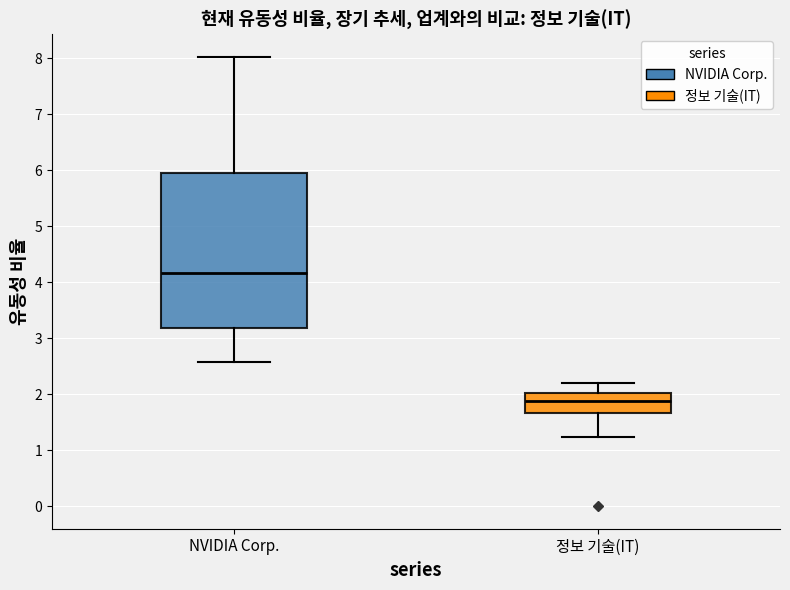

Reading left to right, read every box against the y-axis: the position of its median line, the range the box covers, and the ends of its whiskers. The values are not printed on the chart, so give them approximately, as read against the axis.

NVIDIA Corp.: median 4.2, box 3.2 to 6.0, whiskers 2.6 to 8.0
정보 기술(IT): median 1.9, box 1.7 to 2.0, whiskers 1.2 to 2.2